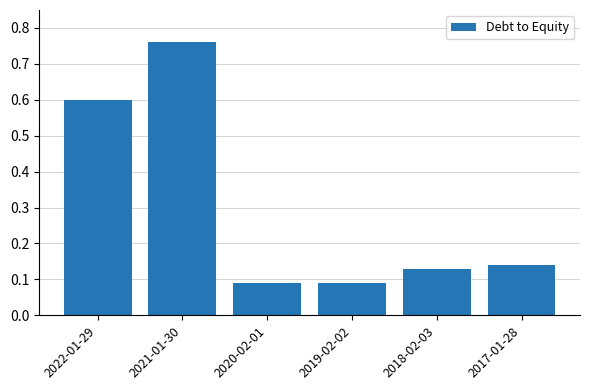

Which category has the highest value across all series?

2021-01-30